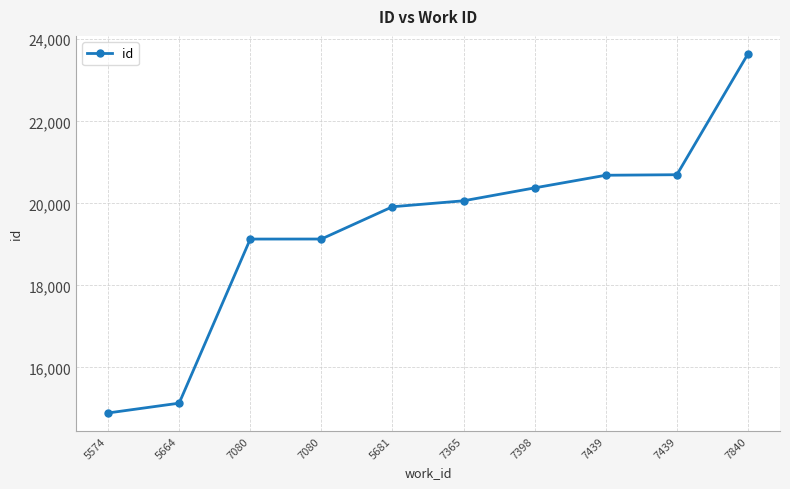

Reading left to right, what are all the values shown in this chart?

14889	15128	19129	19130	19917	20062	20377	20685	20698	23645